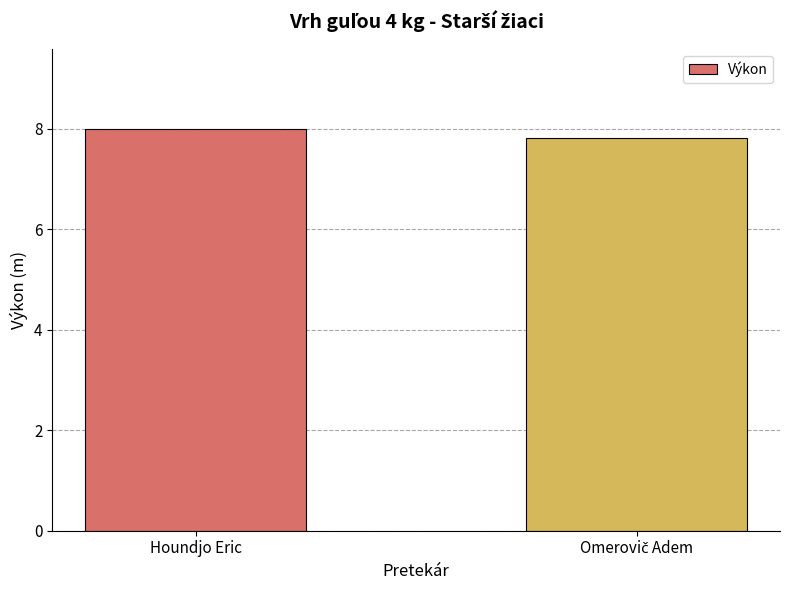

What is the label of the 2nd bar from the right?

Houndjo Eric